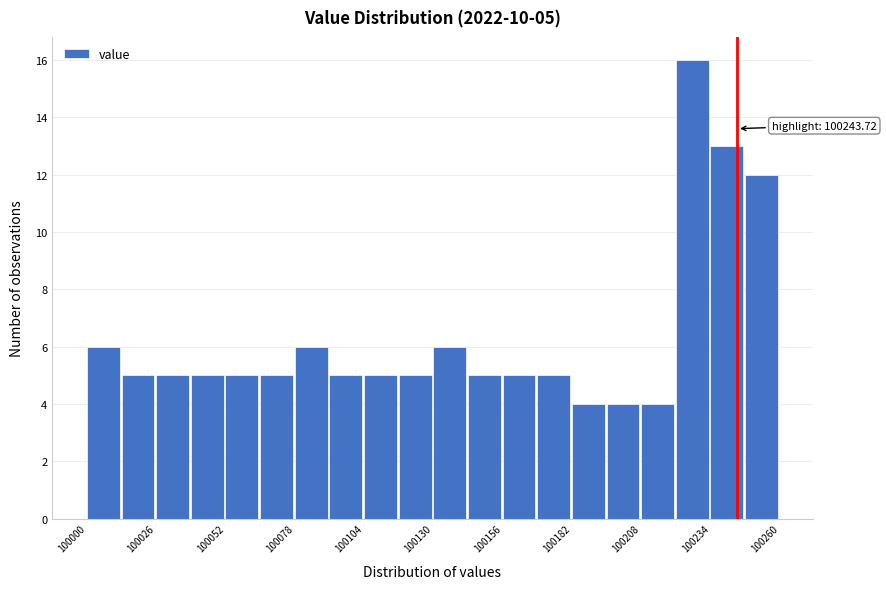

Read against the x-axis, roughly where is the centre of the tallest bar?

100225